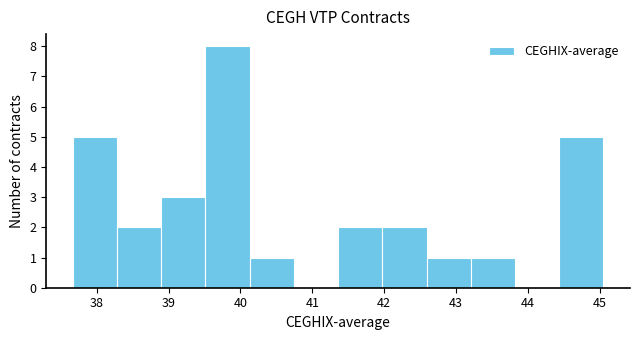

Over which range of the x-axis is the bar tallest?

39.5 to 40.1